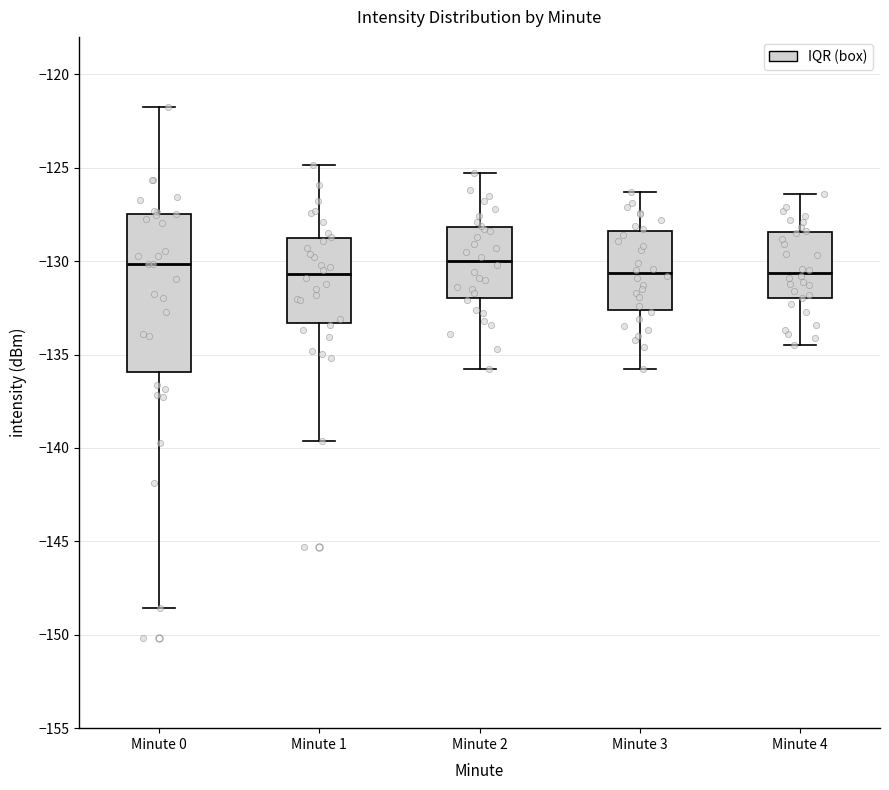

Reading left to right, transcribe this box plot: for each box, give where its median line is, the range the box spans, and where its two whiskers end, as read against the y-axis. The values are not printed on the chart, so give them approximately, as read against the axis.

Minute 0: median -130.0, box -136.0 to -127.5, whiskers -148.5 to -121.5
Minute 1: median -130.5, box -133.5 to -128.5, whiskers -139.5 to -125.0
Minute 2: median -130.0, box -132.0 to -128.0, whiskers -136.0 to -125.5
Minute 3: median -130.5, box -132.5 to -128.5, whiskers -136.0 to -126.5
Minute 4: median -130.5, box -132.0 to -128.5, whiskers -134.5 to -126.5